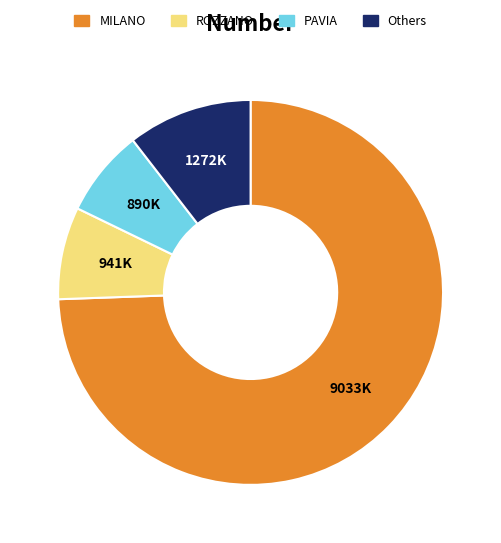

Do PAVIA and ROZZANO together represent more than half of the pie?

No